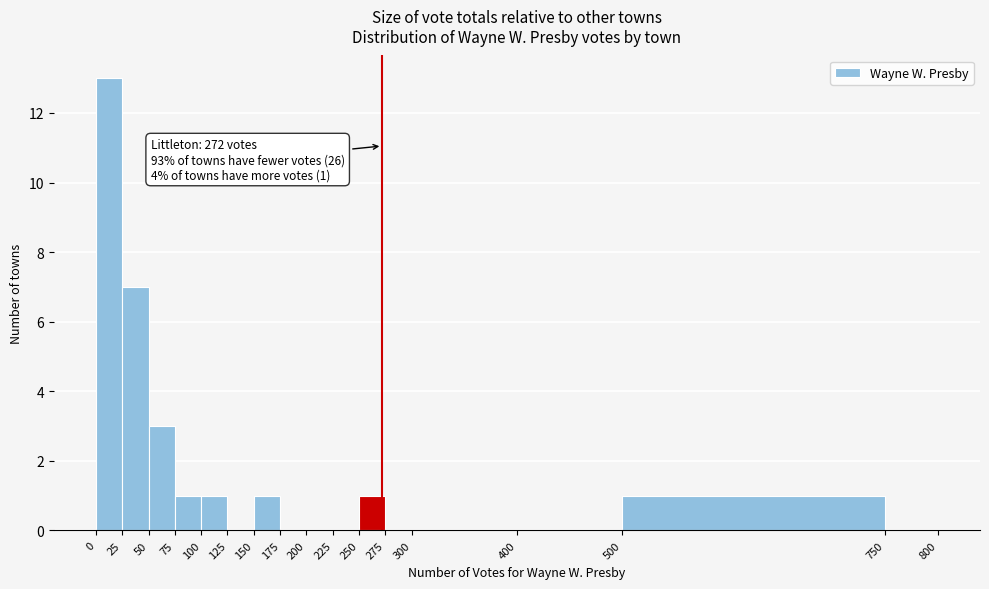

Over which range of the x-axis is the bar tallest?

0 to 25